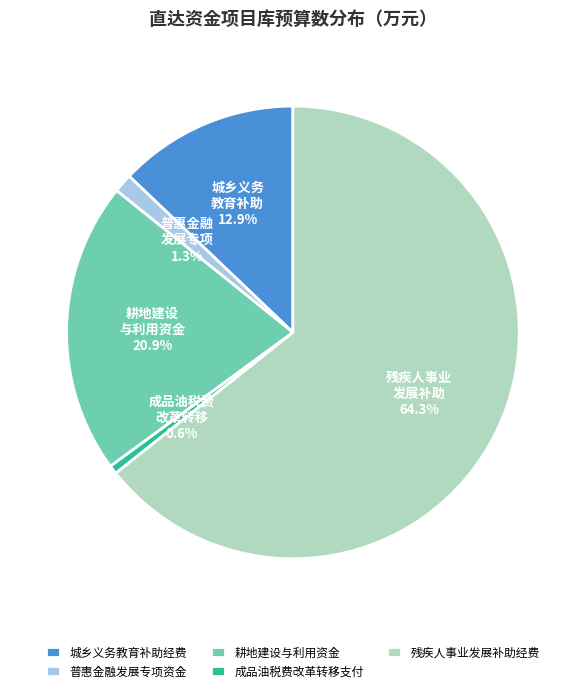

To the nearest percent, what portion does 城乡义务教育补助经费 represent?

13%